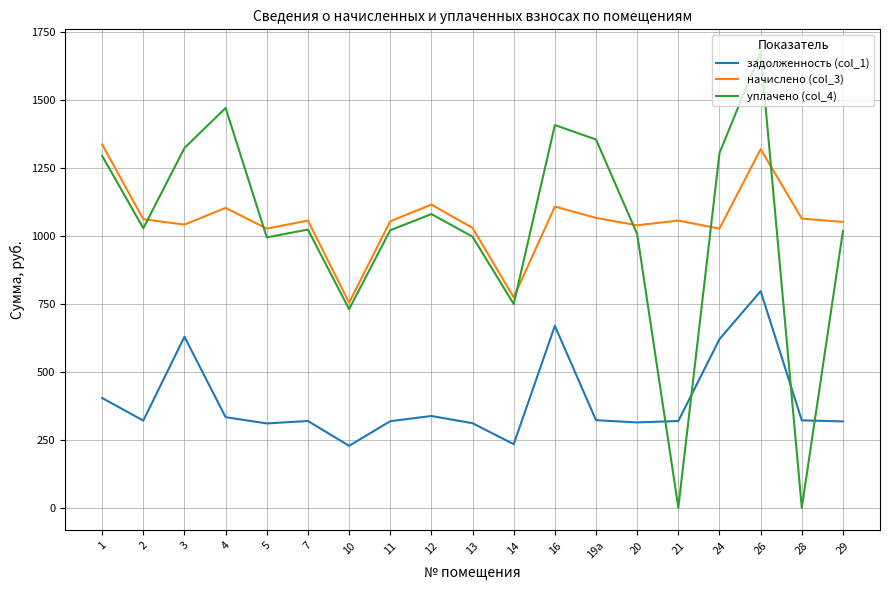

At which category is the sum across all series the highest?

26